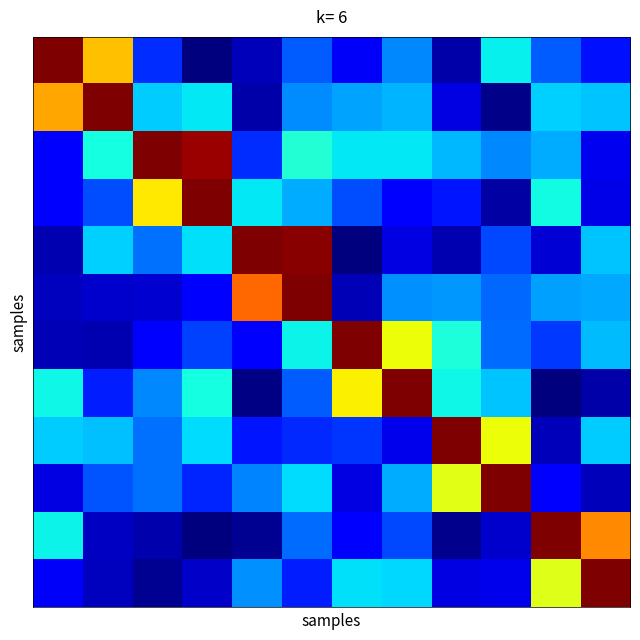

How many series are shown in this chart?

12